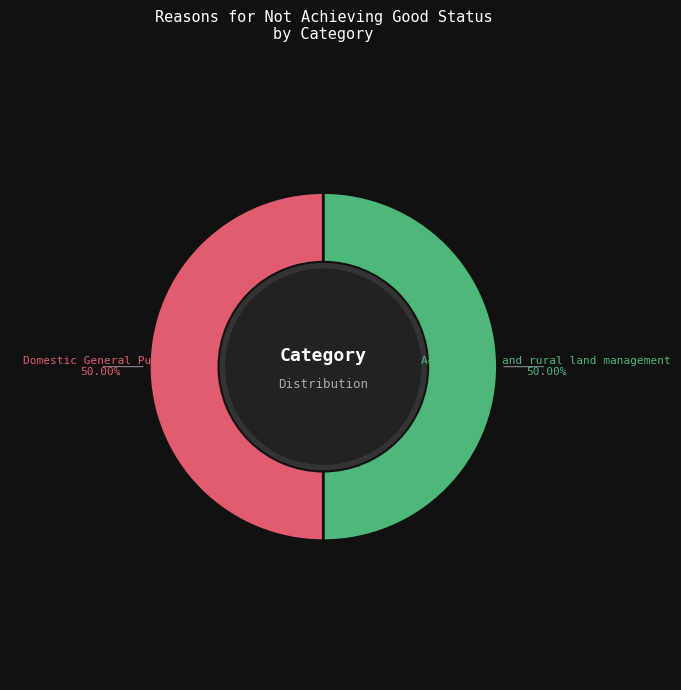

Combined, do Agriculture and rural land management and Domestic General Public account for over 50%?

Yes